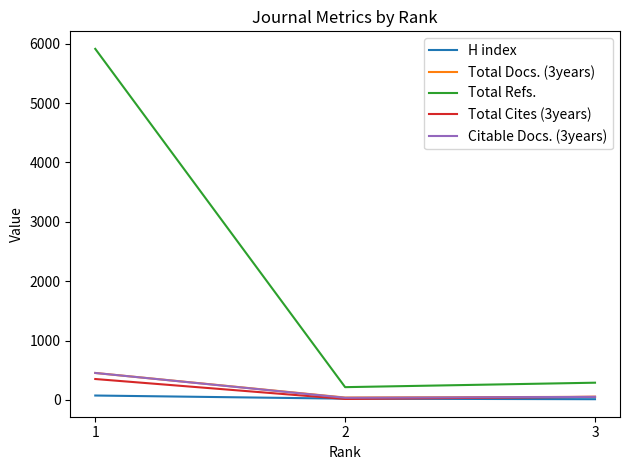

What is the difference between the second highest and minimum values in the Total Refs. series?

75